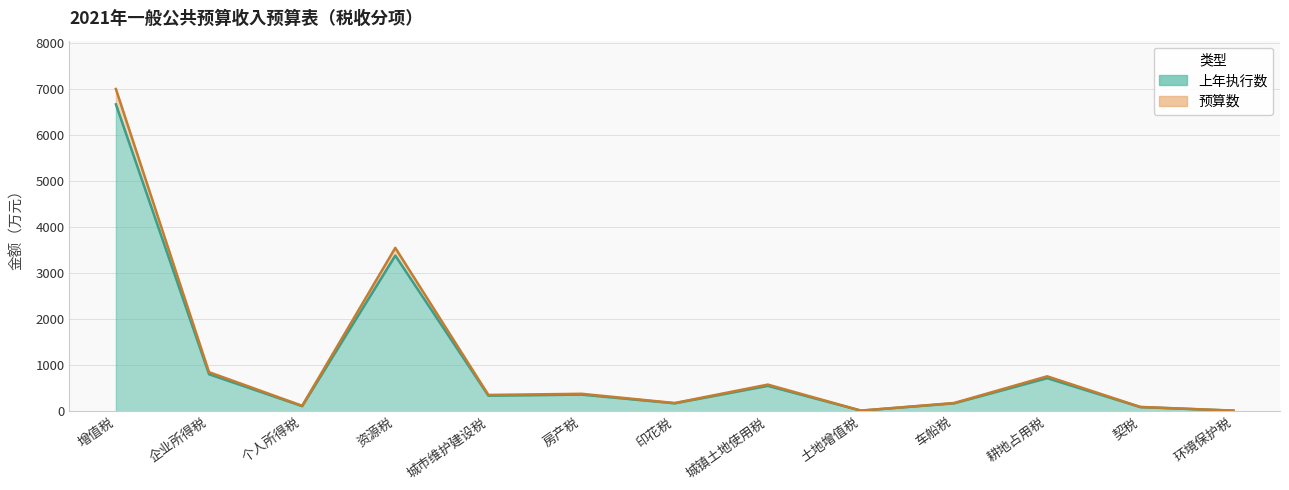

What is the label of the 9th point from the left?

土地增值税